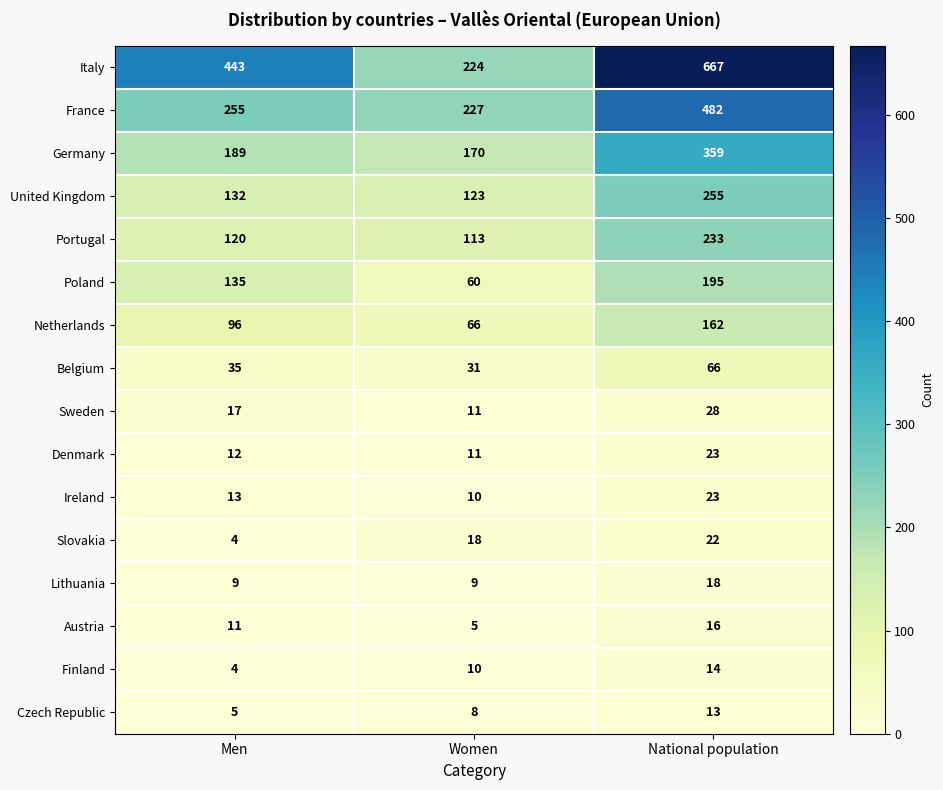

What is the difference between the Ireland values at Men and Women?

3